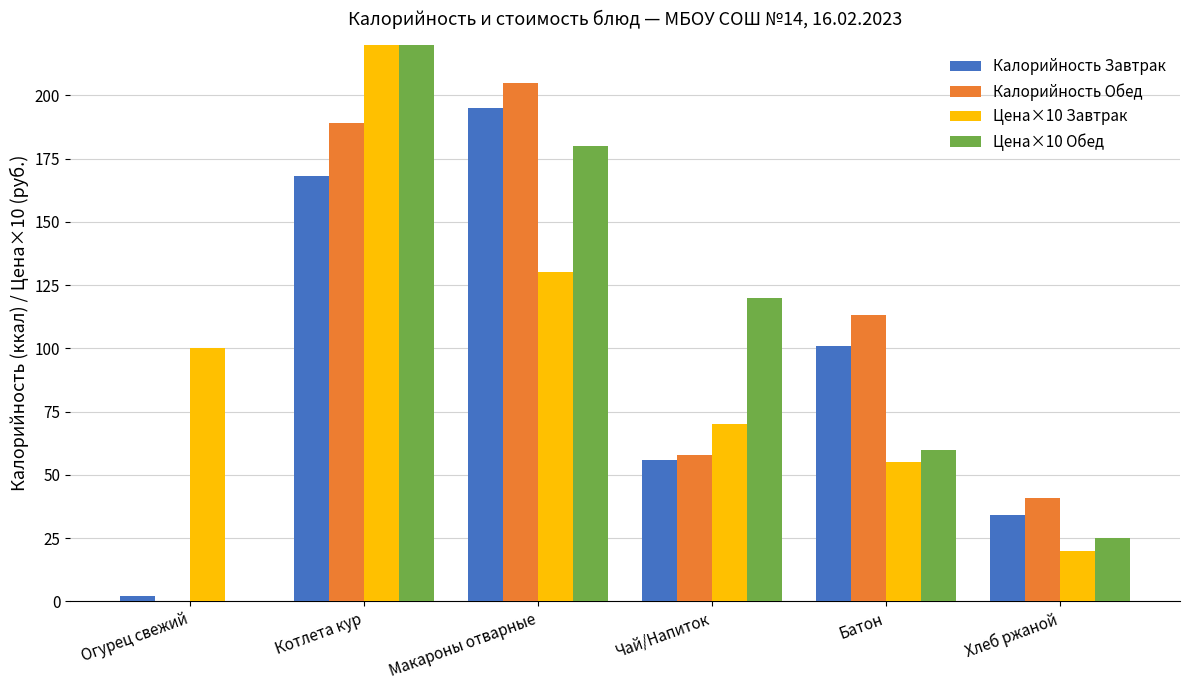

How many data points in Цена×10 Завтрак are above 100?

2